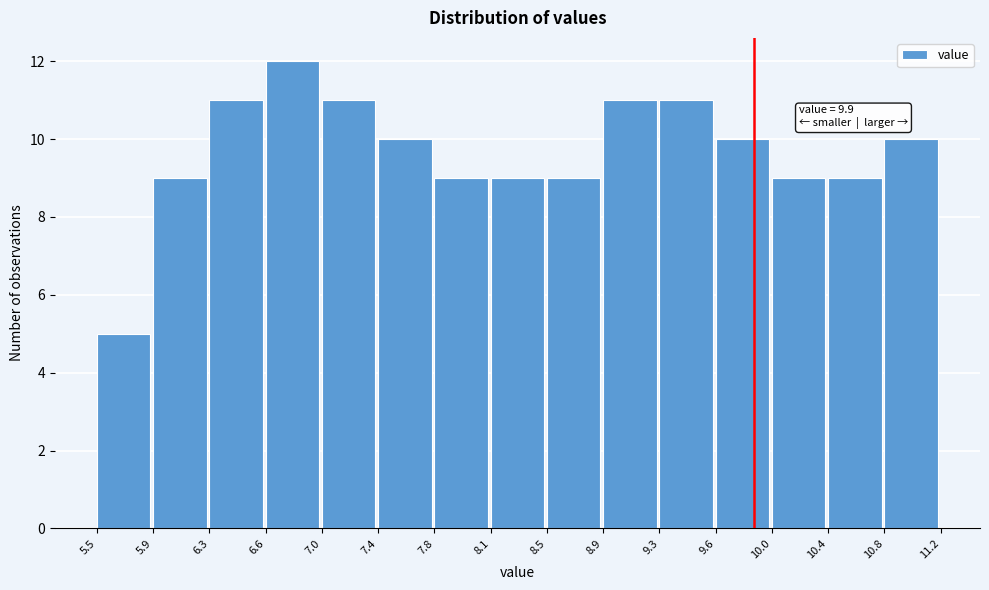

Which range on the x-axis has the tallest bar?

6.6 to 7.0